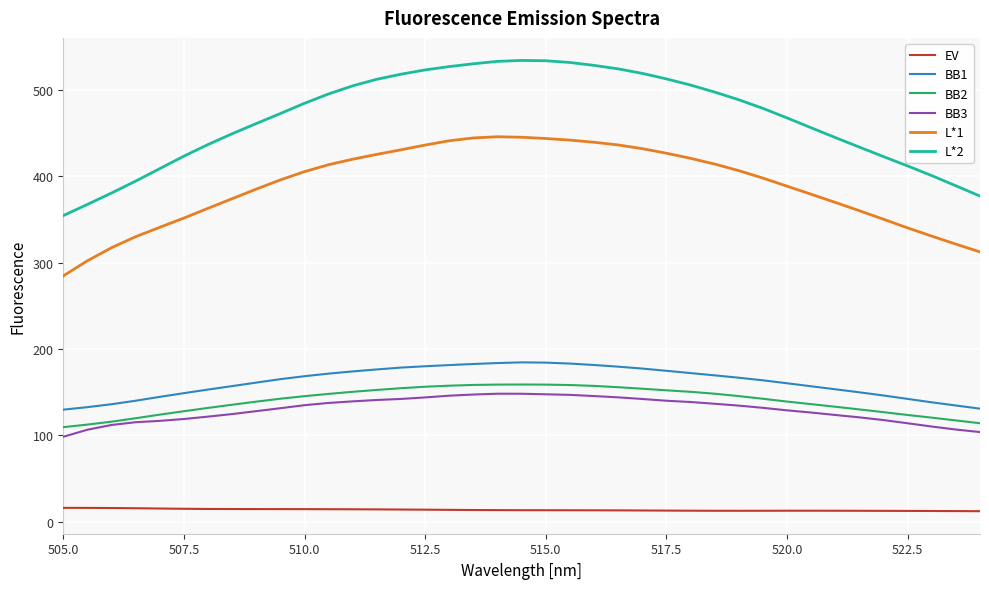

Rank the series by their maximum value, from highest to lowest.

L*2, L*1, BB1, BB2, BB3, EV